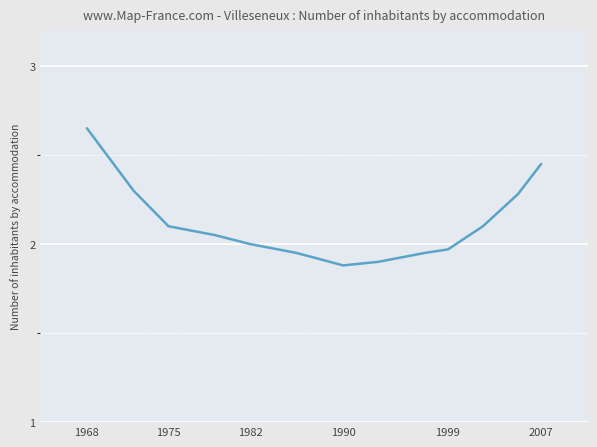

What is the difference between the maximum and minimum values?

0.8